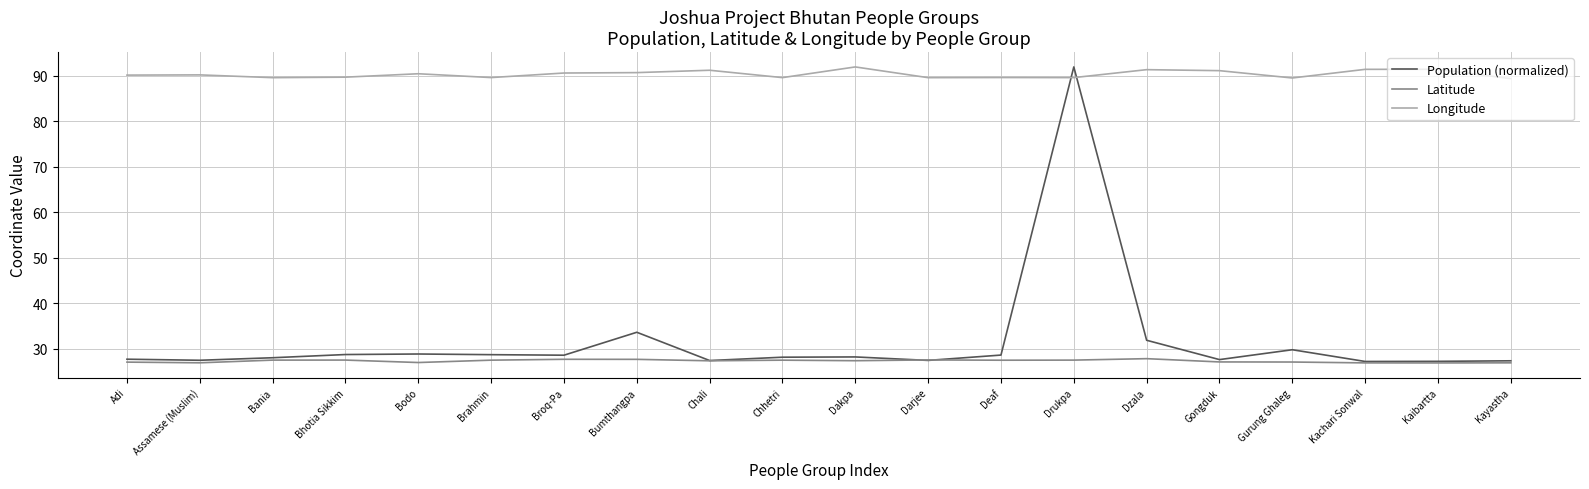

What is the approximate value of Longitude at Chhetri?

89.6